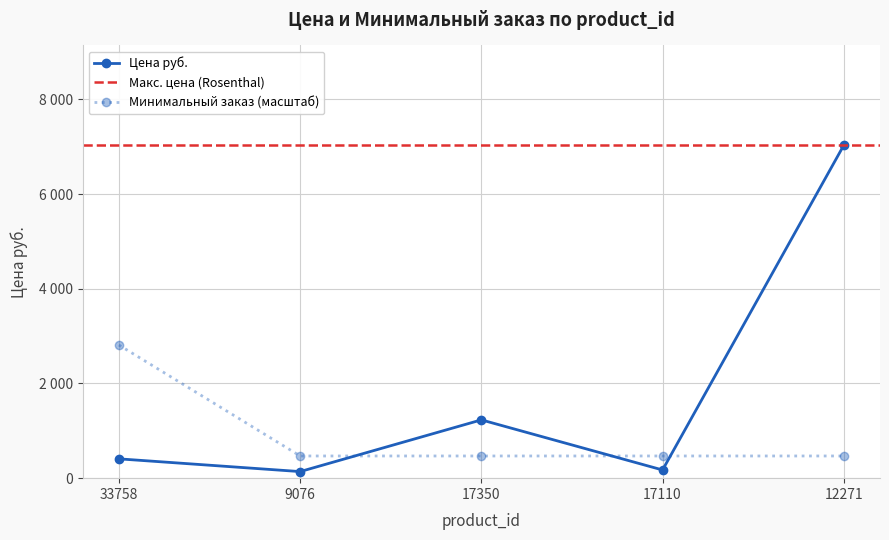

True or false: Цена руб. and Минимальный заказ intersect in this chart.

True